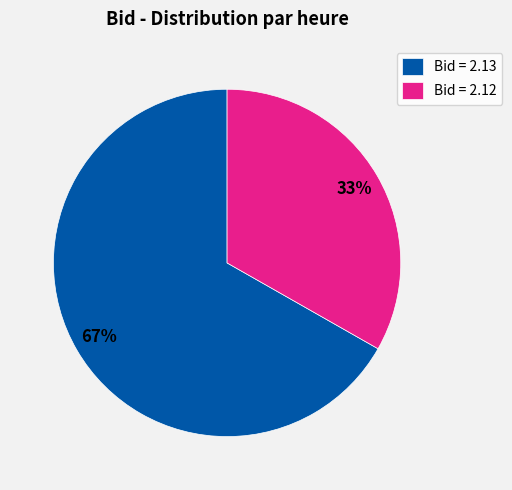

Which category has the biggest portion of the pie?

Bid = 2.13